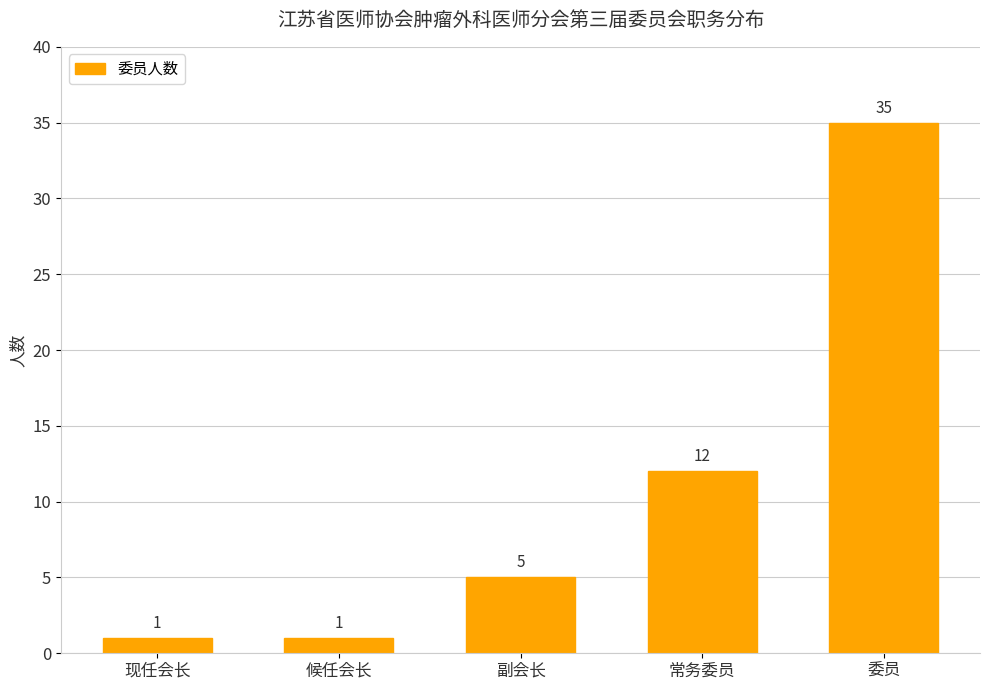

Reading left to right, transcribe all the data shown in this chart.

1	1	5	12	35